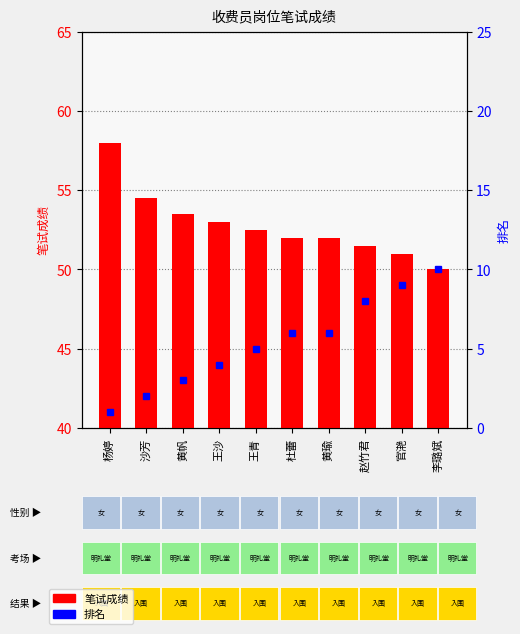

What is the label of the 10th bar from the right?

杨婷